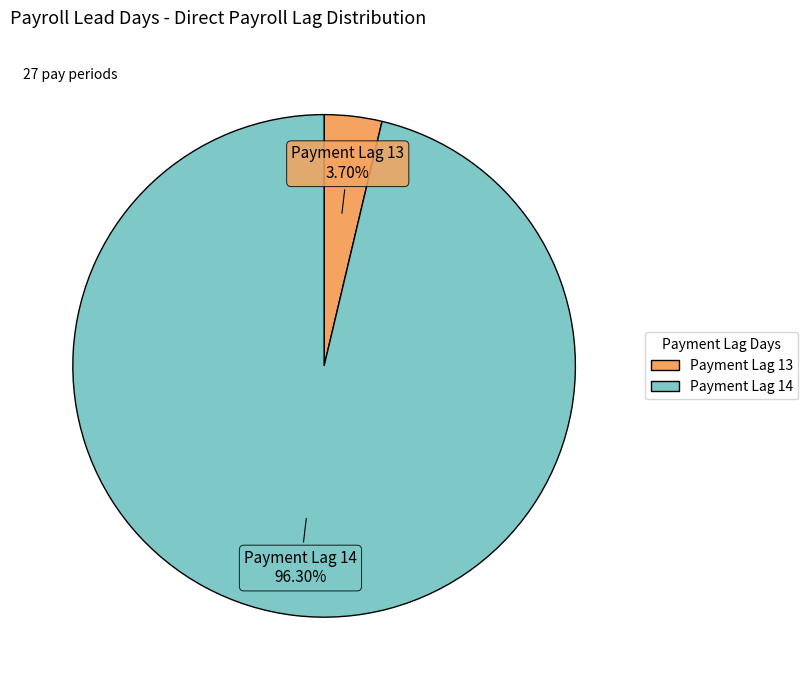

To the nearest percent, what portion does Payment Lag 14 represent?

96%